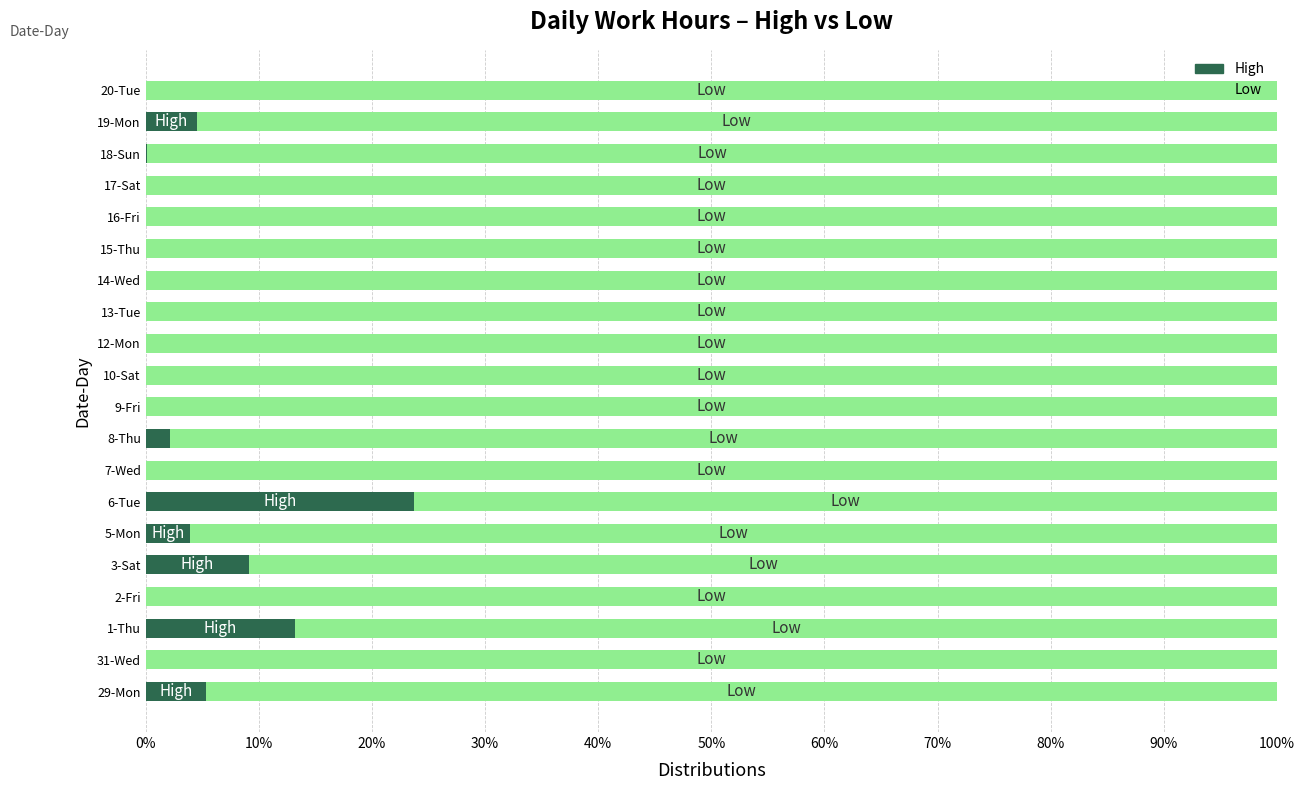

What are all the series names shown in the legend?

High, Low